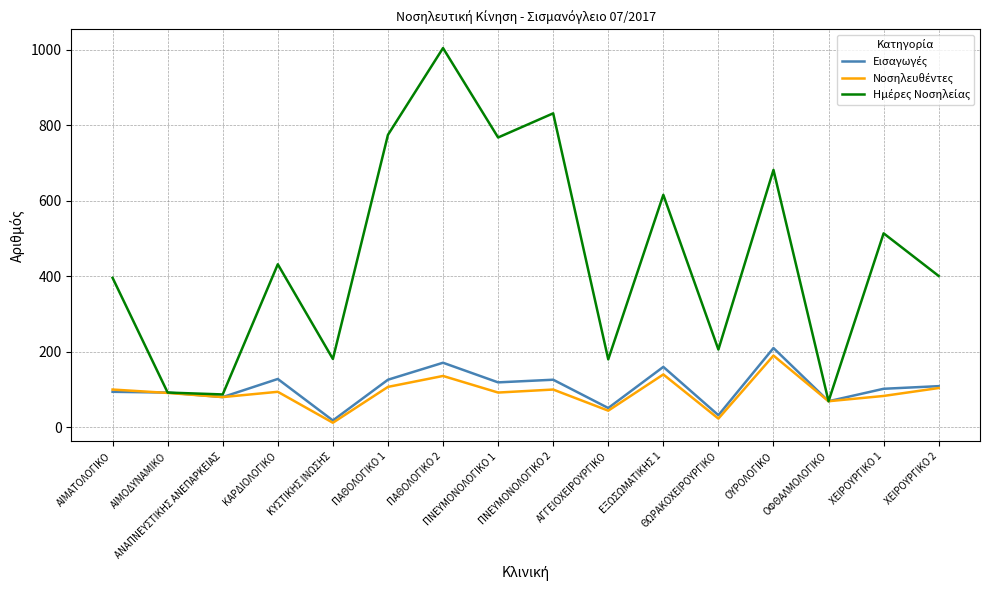

What is the maximum value shown in the chart?

1005